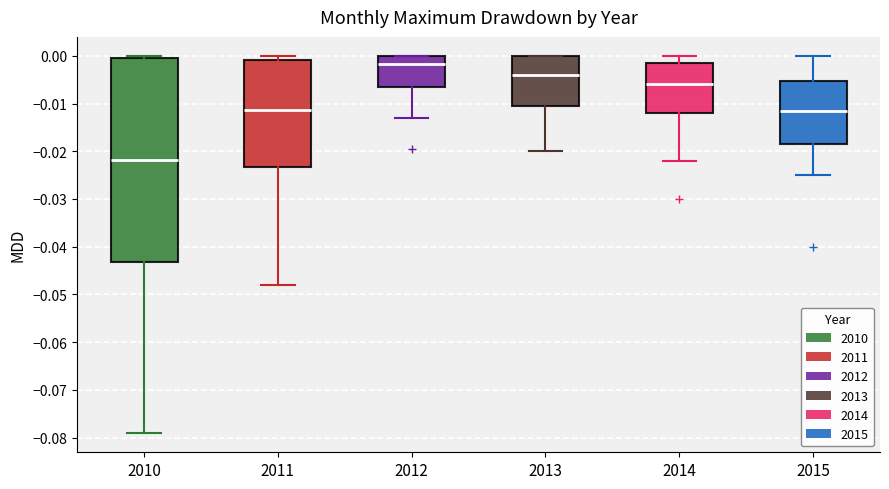

Which box has the highest median line?

2012